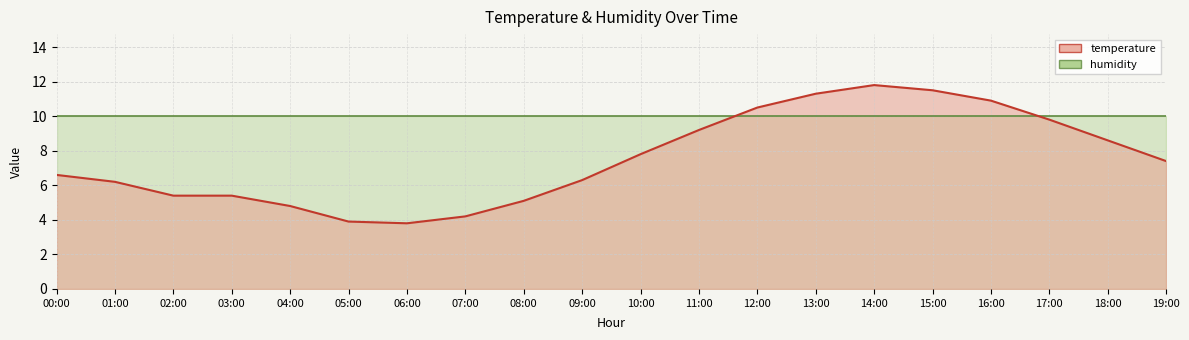

What is the difference between the maximum and minimum values?

8.0